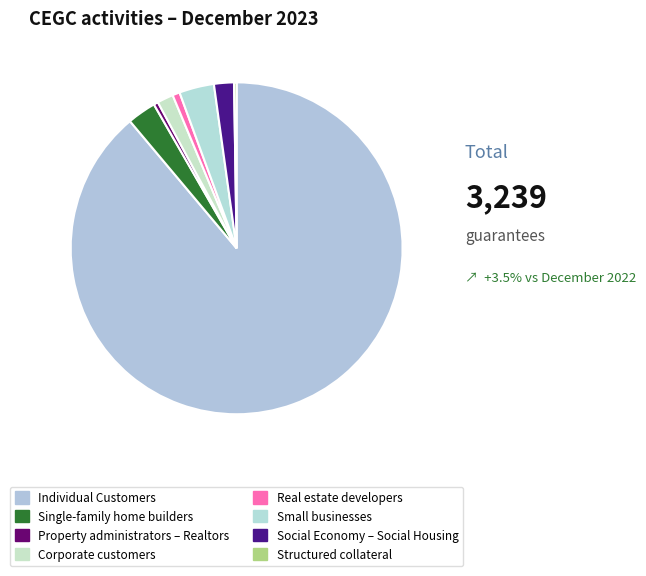

What portion of the pie excludes Property administrators – Realtors?

99.6%